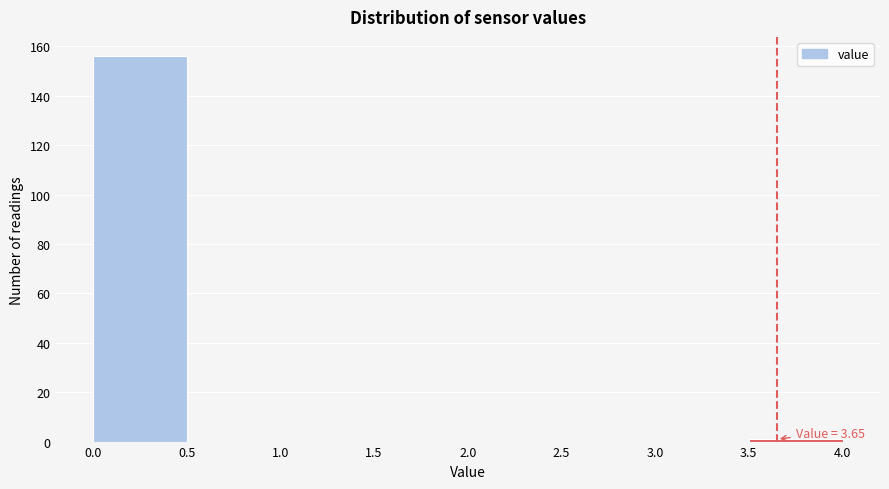

Which range on the x-axis has the tallest bar?

0.0 to 0.5